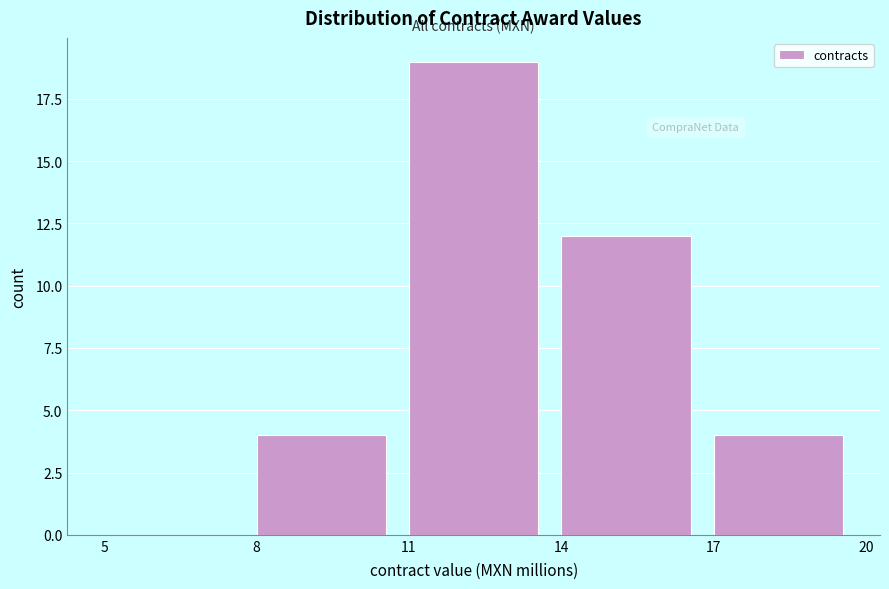

Reading right to left, list all the values displayed in this chart.

17=4	14=12	11=19	8=4	5=0